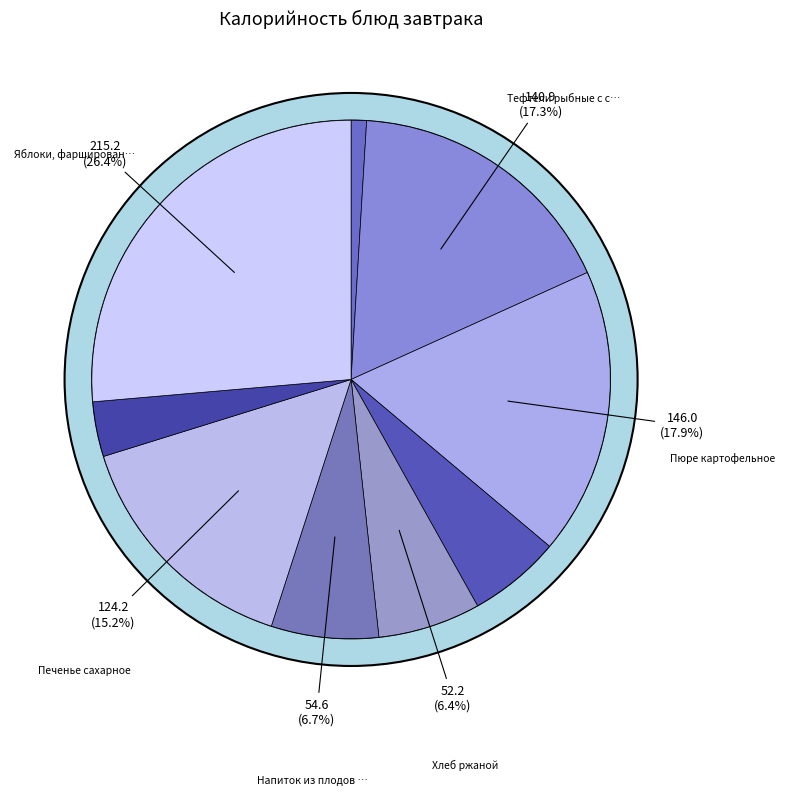

Does any single category account for the majority?

No